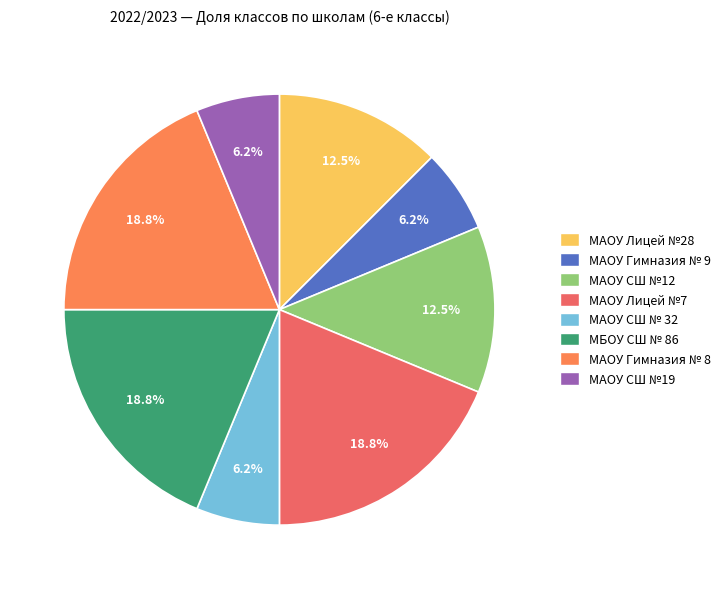

What percentage is the МАОУ Гимназия № 9 slice, to the nearest percent?

6%